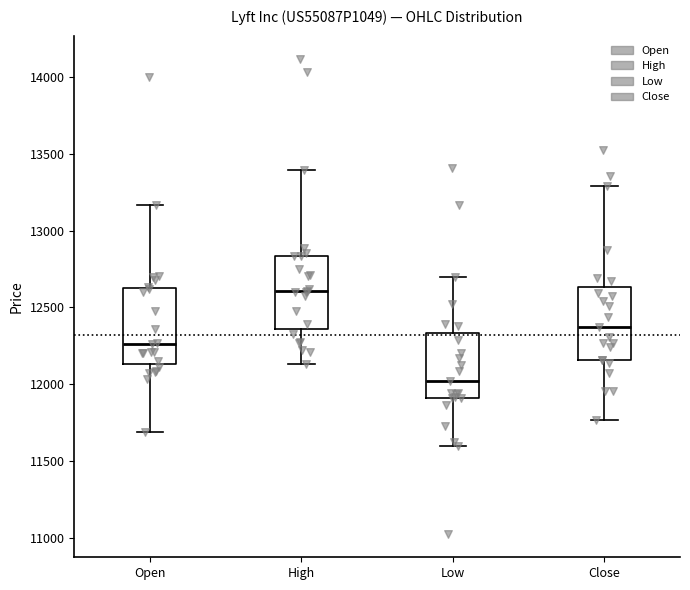

Reading left to right, transcribe this box plot: for each box, give where its median line is, the range the box spans, and where its two whiskers end, as read against the y-axis. The values are not printed on the chart, so give them approximately, as read against the axis.

Open: median 12250, box 12150 to 12650, whiskers 11700 to 13150
High: median 12600, box 12350 to 12850, whiskers 12150 to 13400
Low: median 12000, box 11900 to 12350, whiskers 11600 to 12700
Close: median 12350, box 12150 to 12650, whiskers 11750 to 13300